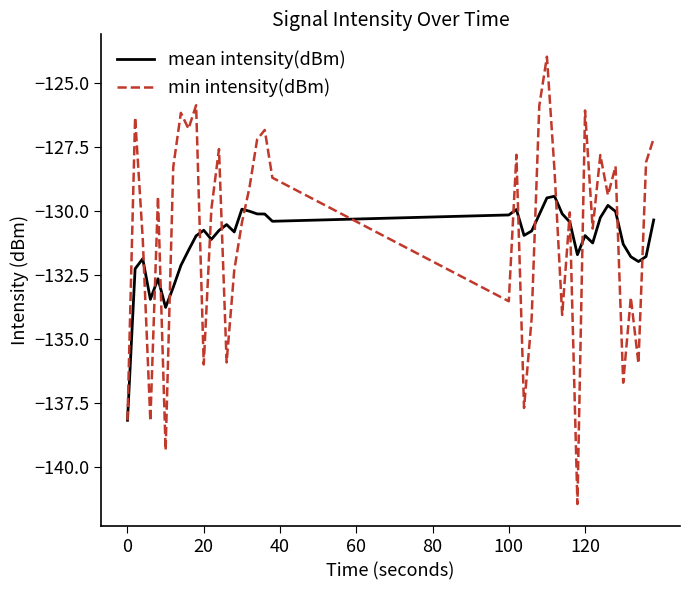

What is the smallest value displayed?

-141.4